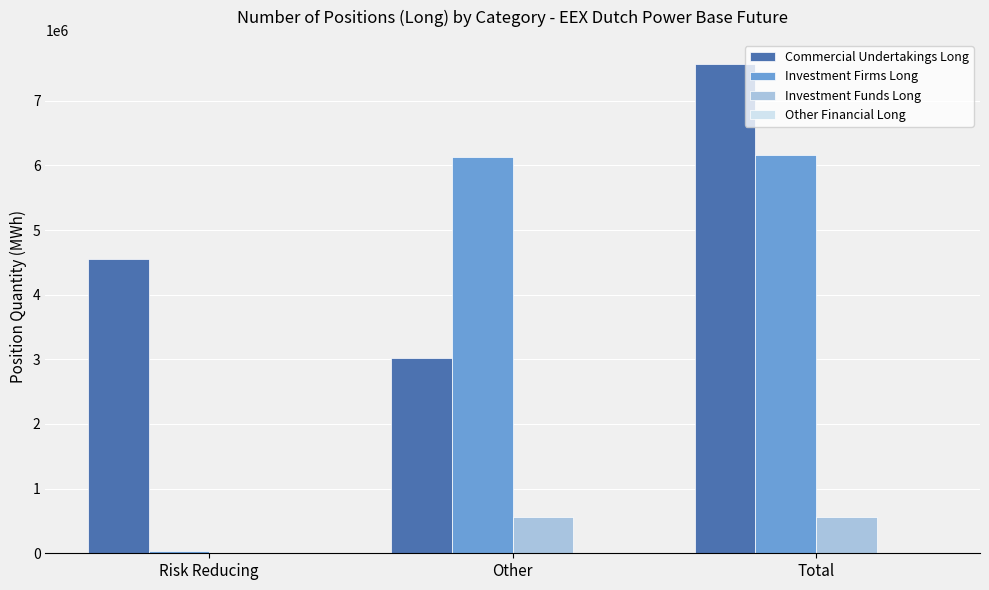

What is the highest value of the Investment Firms Long series?

6161484